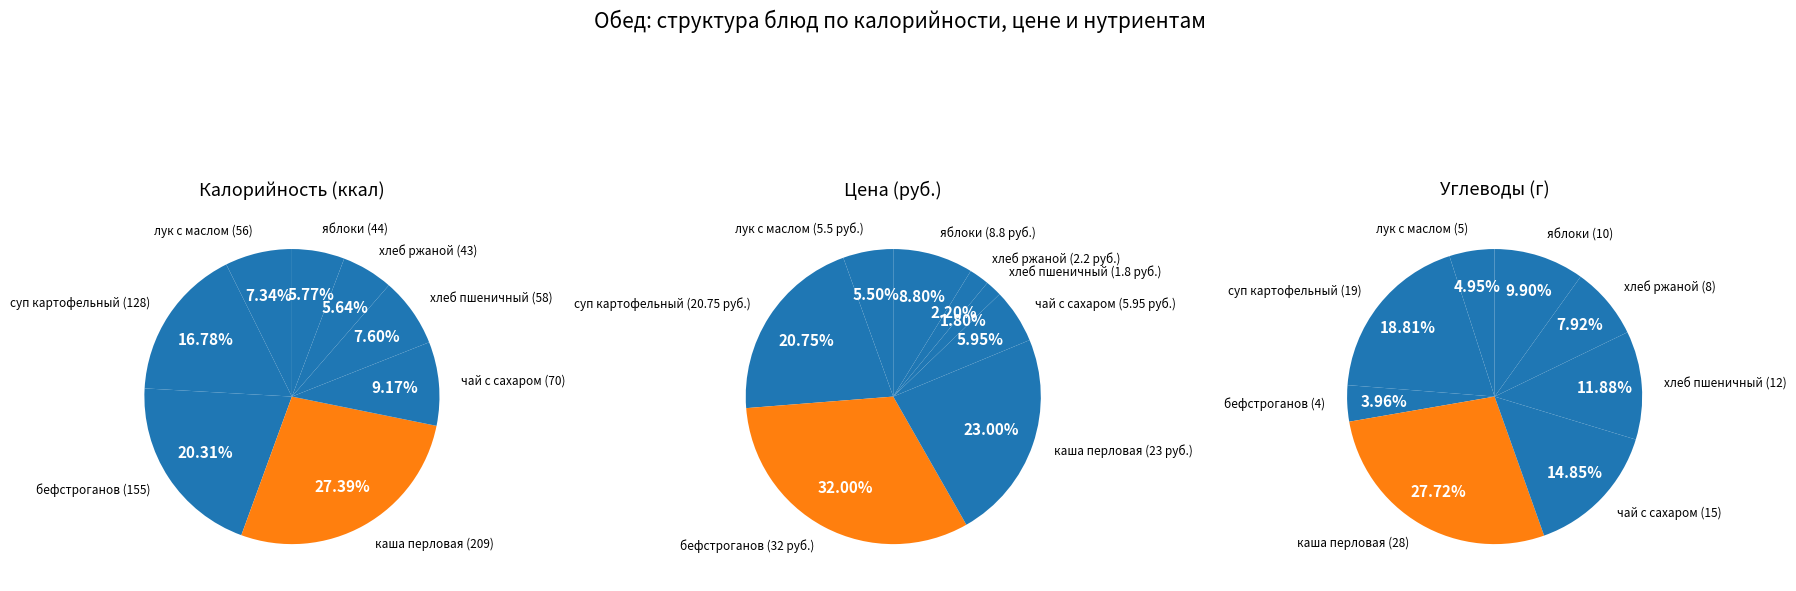

Does бефстроганов account for over 50% of the chart?

No